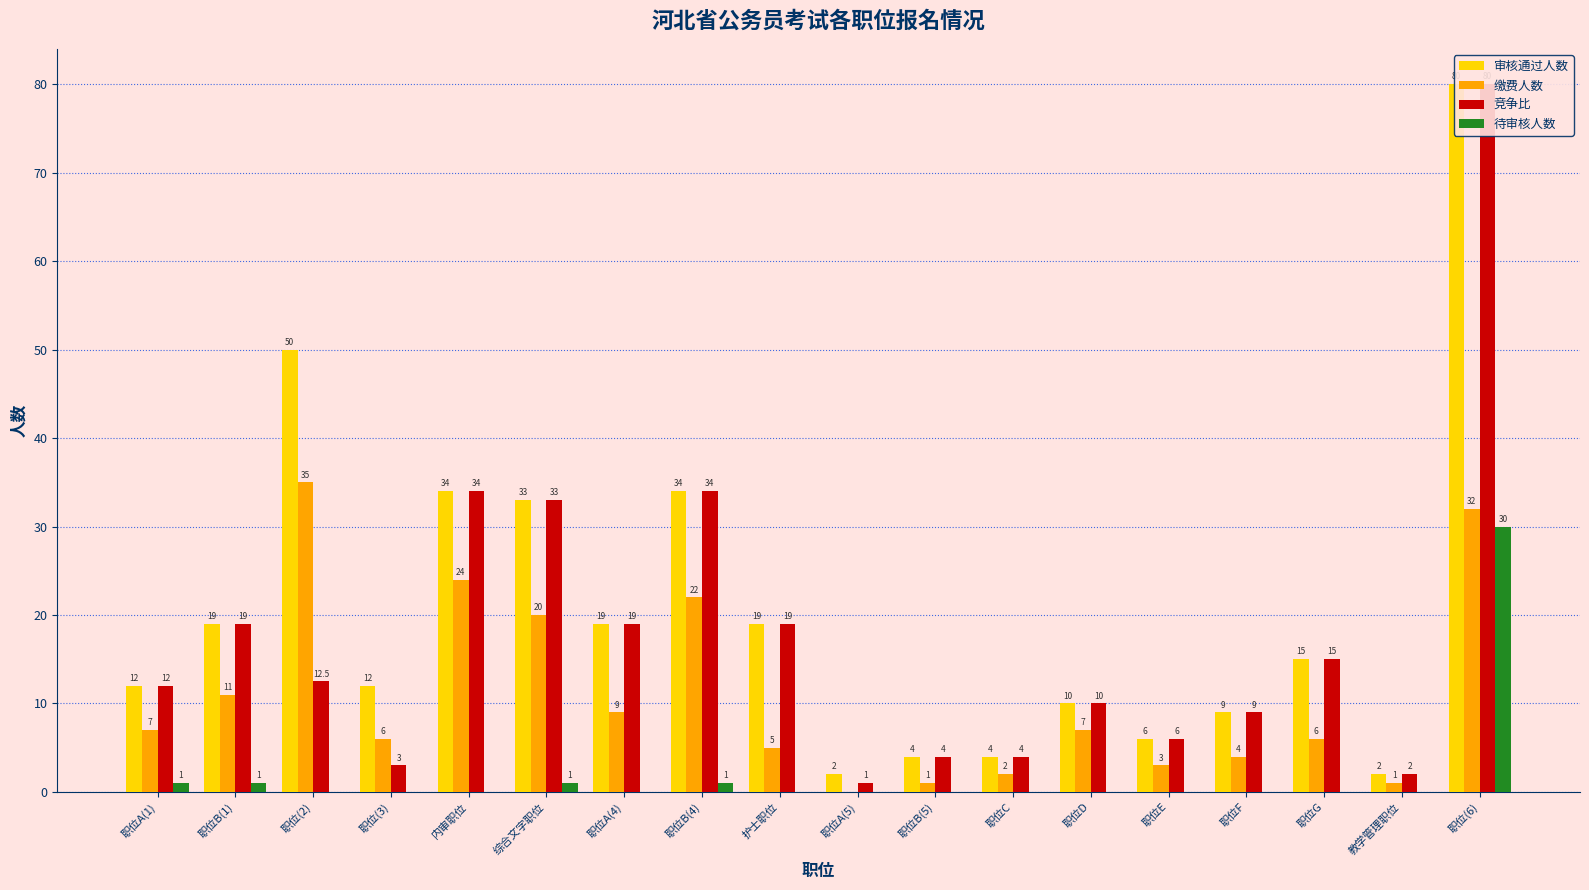

Which category has the lowest value in the 待审核人数 series?

职位(2)